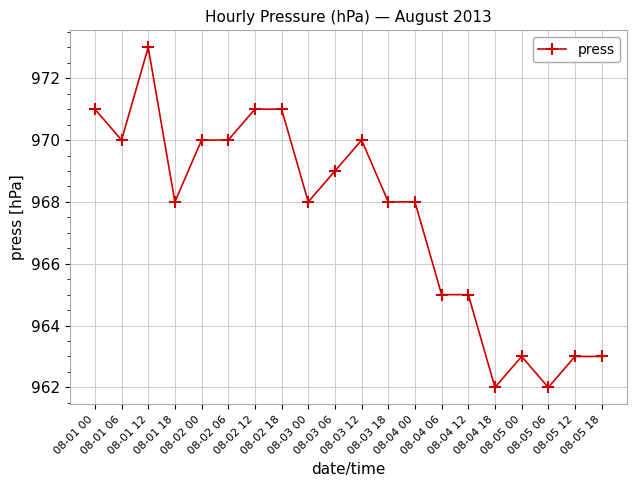

Reading left to right, extract all data points from this chart.

08-01 00=971	08-01 06=970	08-01 12=973	08-01 18=968	08-02 00=970	08-02 06=970	08-02 12=971	08-02 18=971	08-03 00=968	08-03 06=969	08-03 12=970	08-03 18=968	08-04 00=968	08-04 06=965	08-04 12=965	08-04 18=962	08-05 00=963	08-05 06=962	08-05 12=963	08-05 18=963